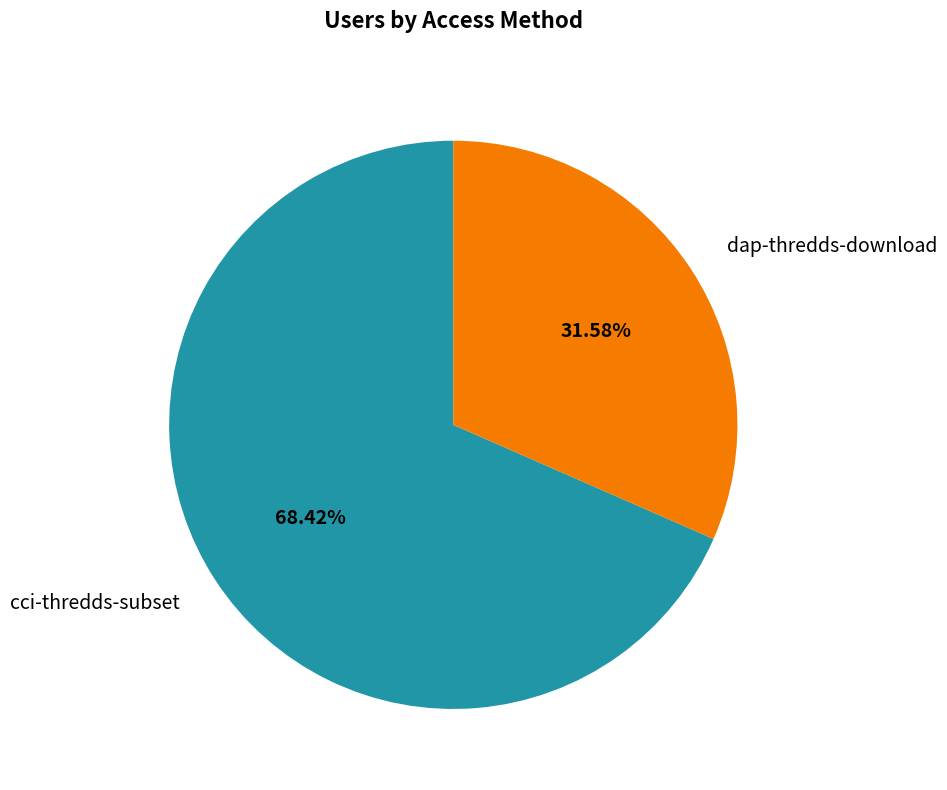

The dap-thredds-download slice represents 45% of the pie. True or false?

False